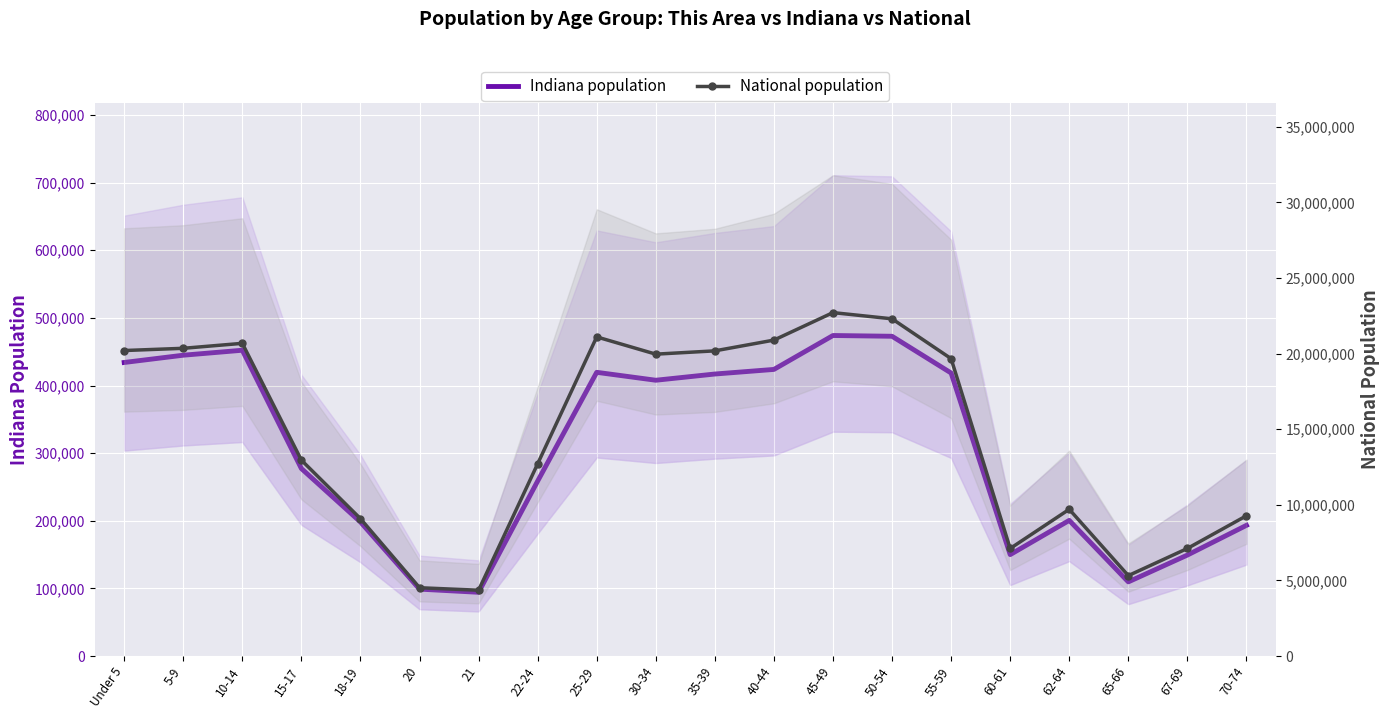

At which category does Indiana population reach its first local peak?

10-14